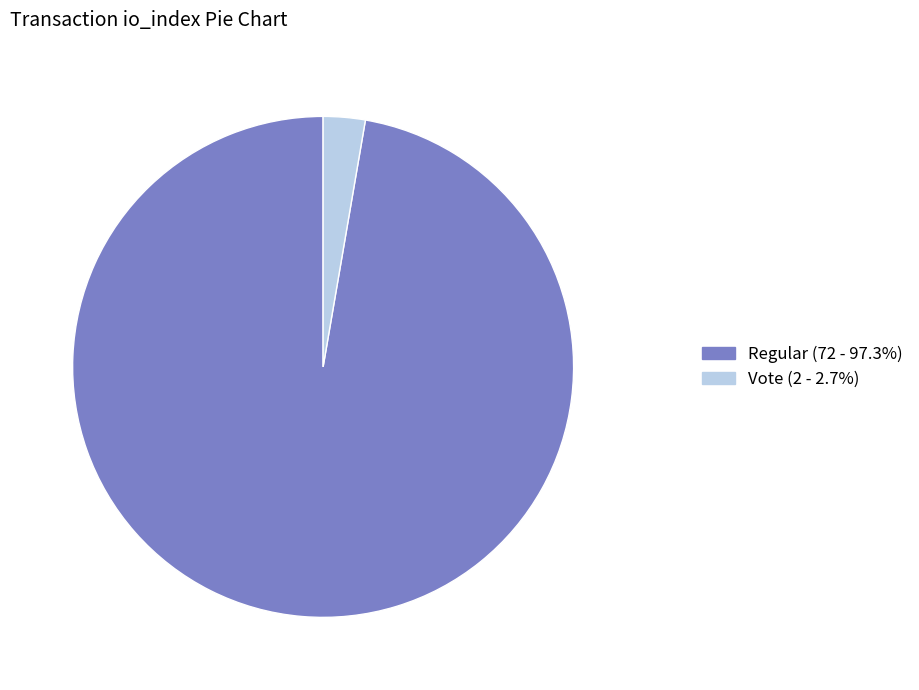

Is the sum of Vote (2 - 2.7%) and Regular (72 - 97.3%) greater than half?

Yes